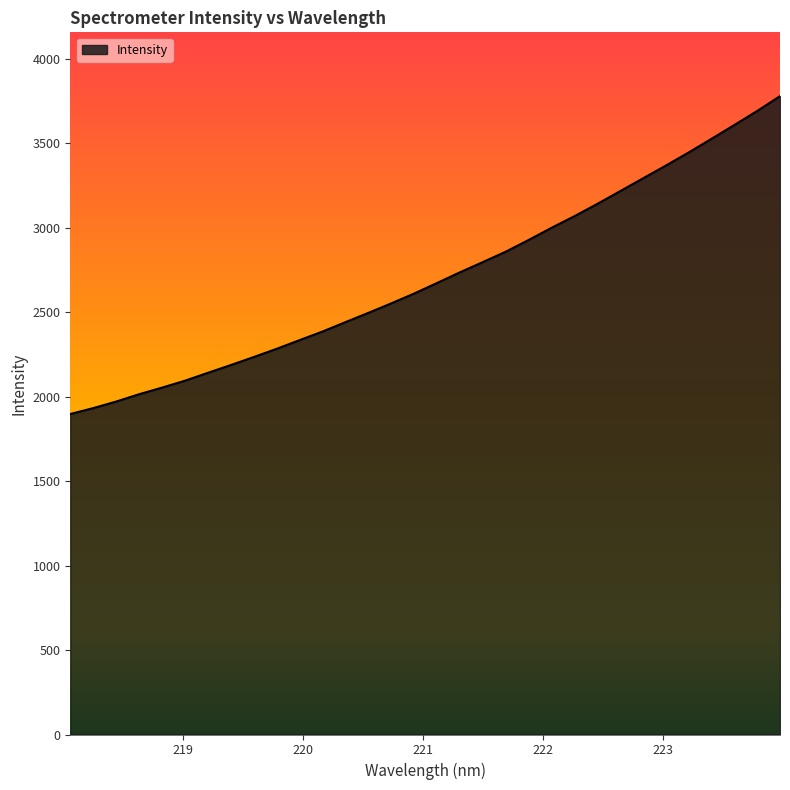

What is the minimum value shown in the chart?

1897.2